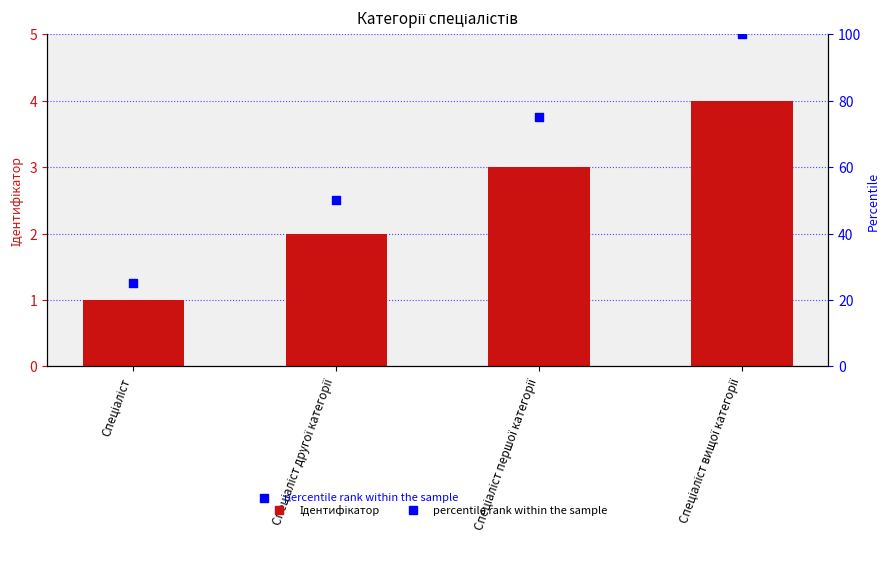

At how many categories does at least one series exceed 46?

3